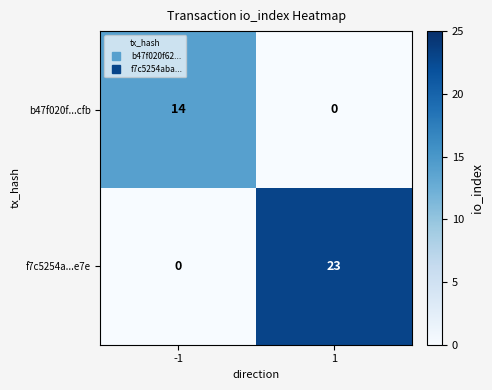

Reading left to right, extract all data points from this chart.

b47f020f...cfb: -1=14	1=0
f7c5254a...e7e: -1=0	1=23